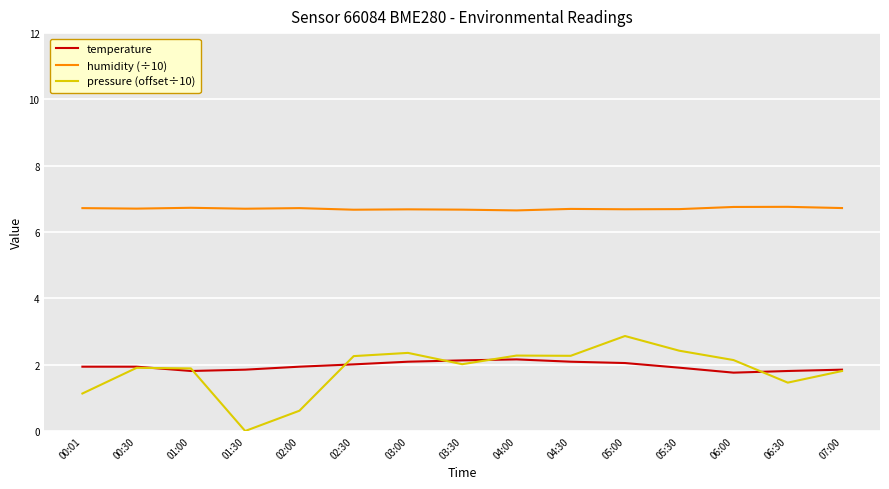

What is the spread (max minus min) of values at 03:00?

4.6